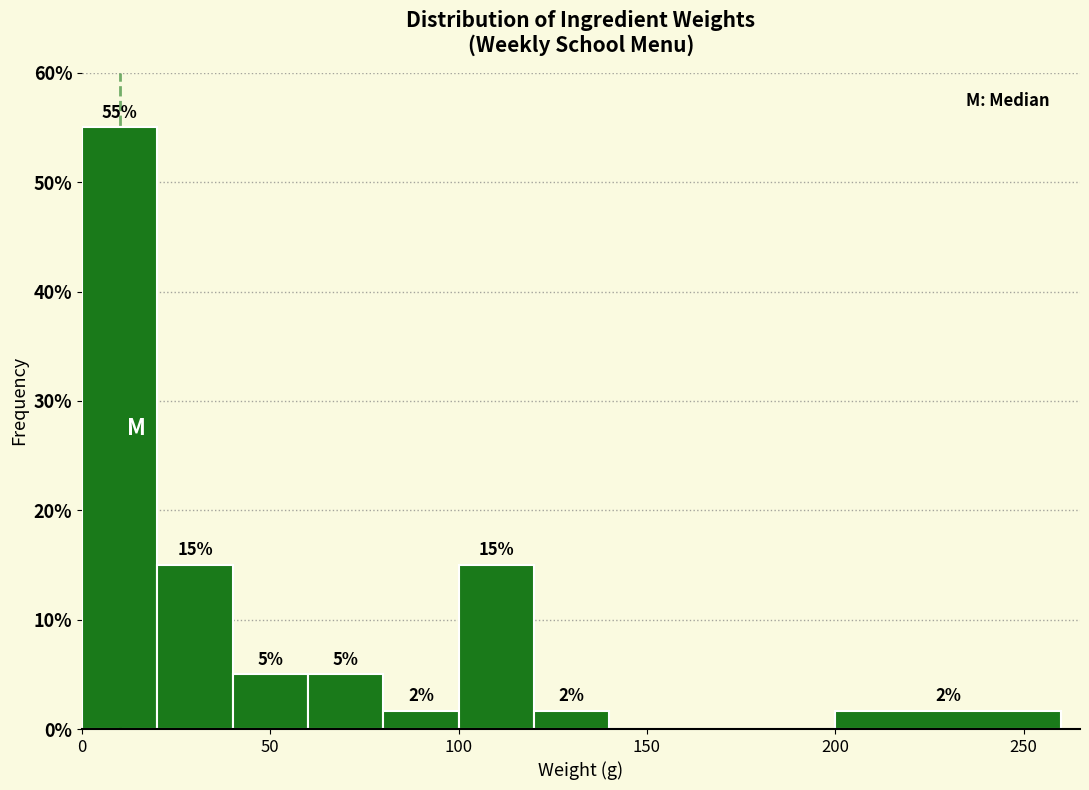

Which range on the x-axis has the tallest bar?

0 to 20